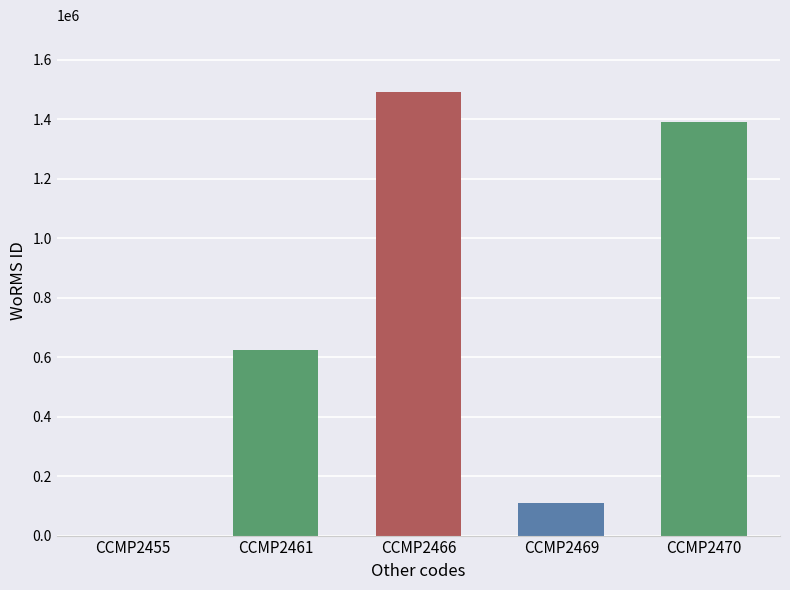

True or false: the data shows 343929 at CCMP2461.

False